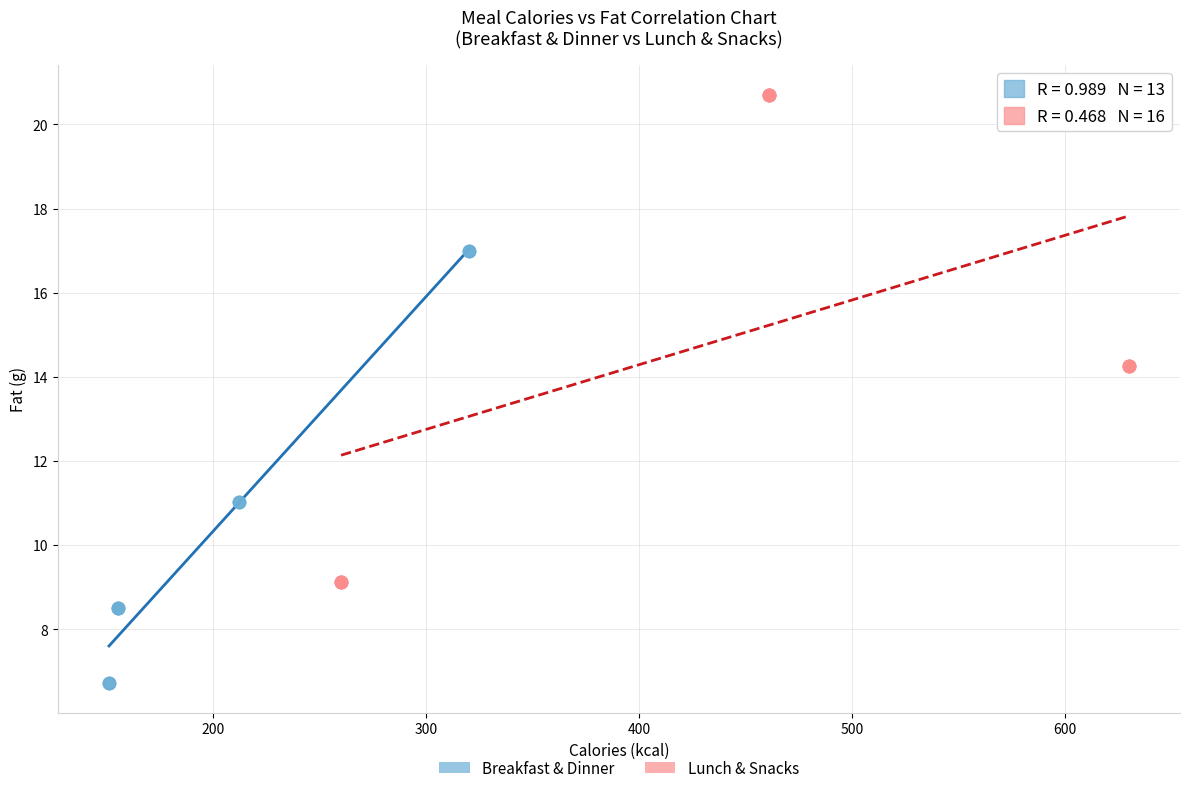

Which series reaches the maximum Y coordinate?

Lunch & Snacks